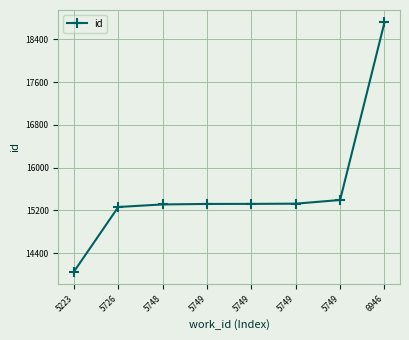

Where is the data nearest to the value 16384?

5749